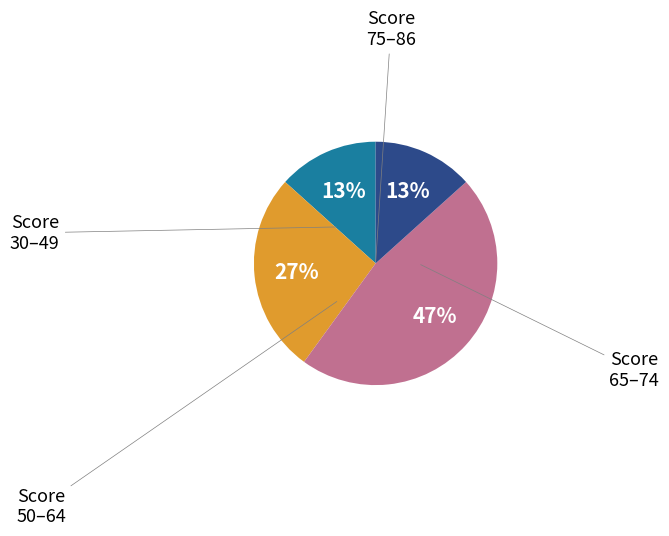

To the nearest percent, what is the average slice percentage?

25%